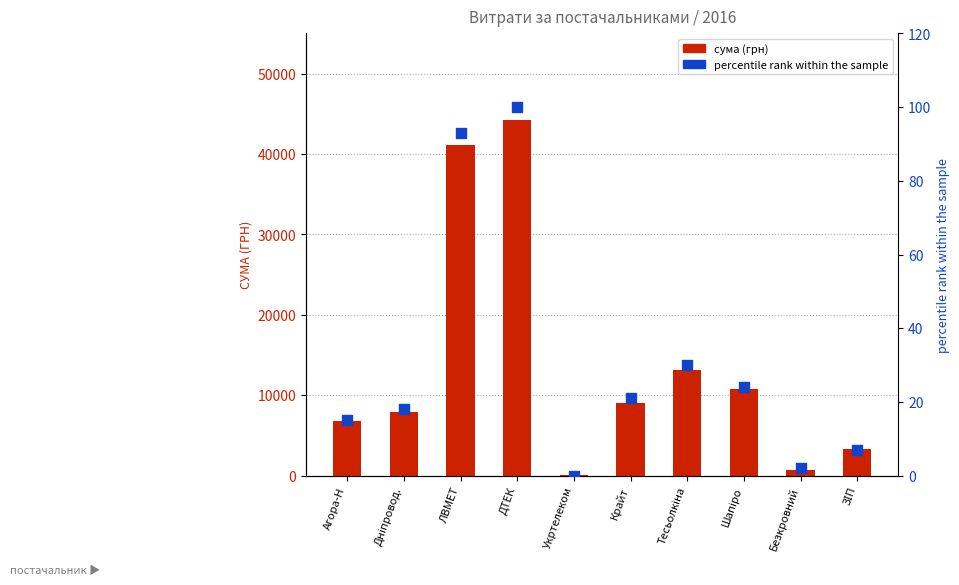

Which series contains the highest Y value?

сума (грн)